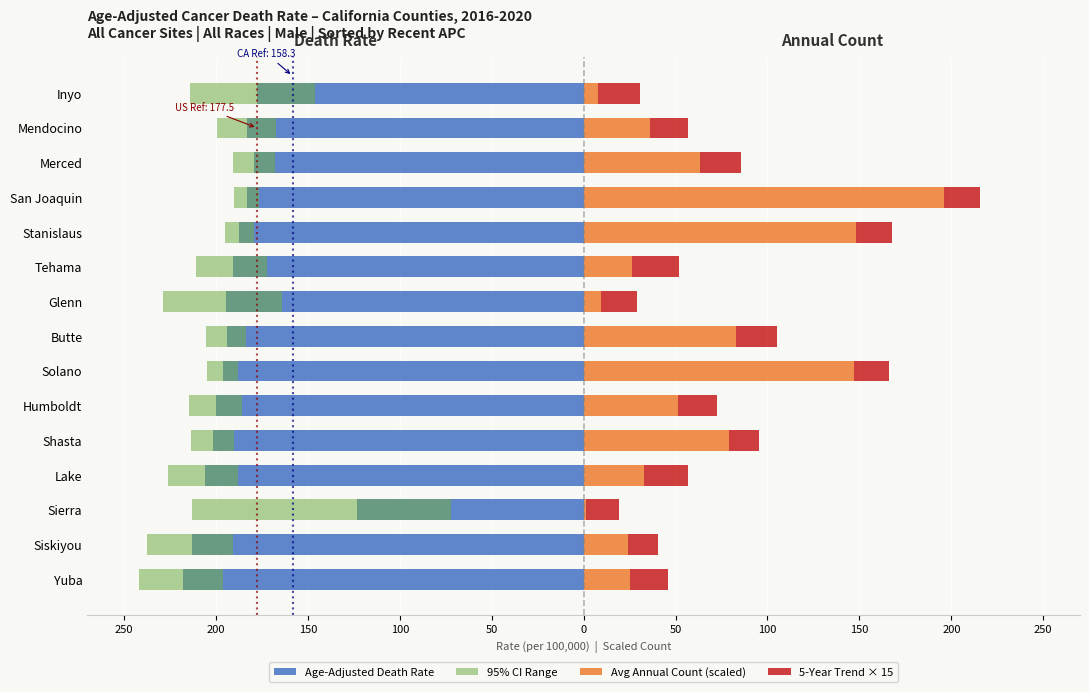

True or false: 95% CI Range has a value of -41.4 at Merced.

False